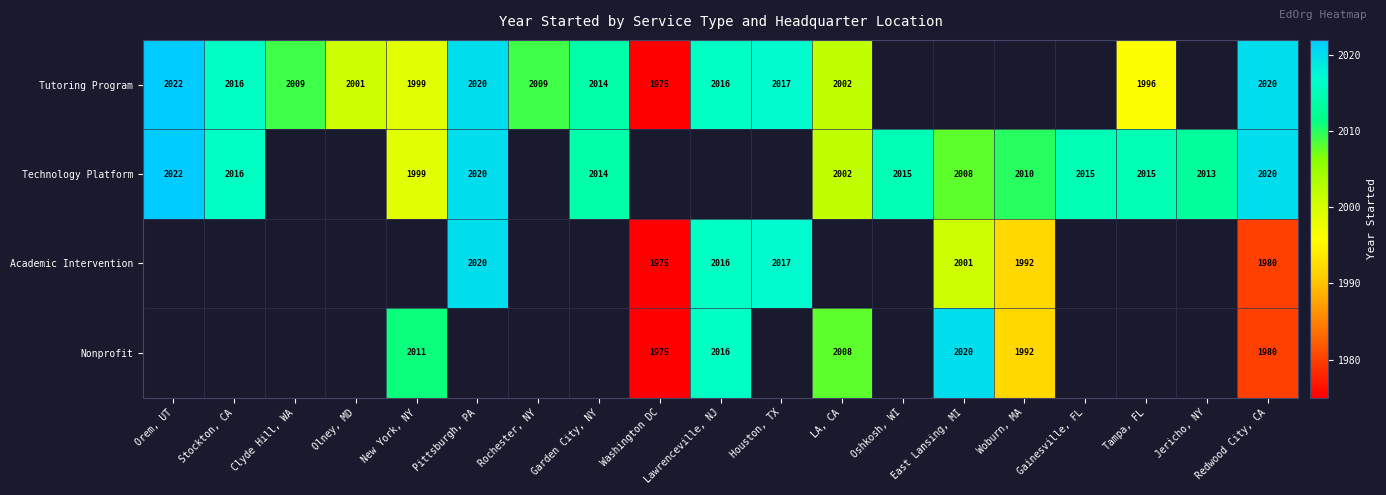

The Tutoring Program series shows 2009 at Clyde Hill, WA. True or false?

True